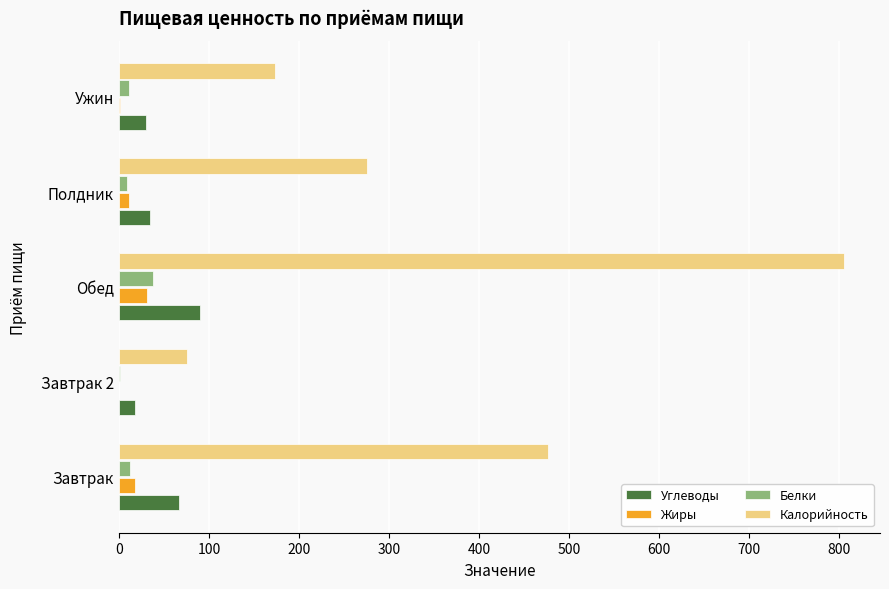

Is it true that Калорийность equals 275.0 at Полдник?

True